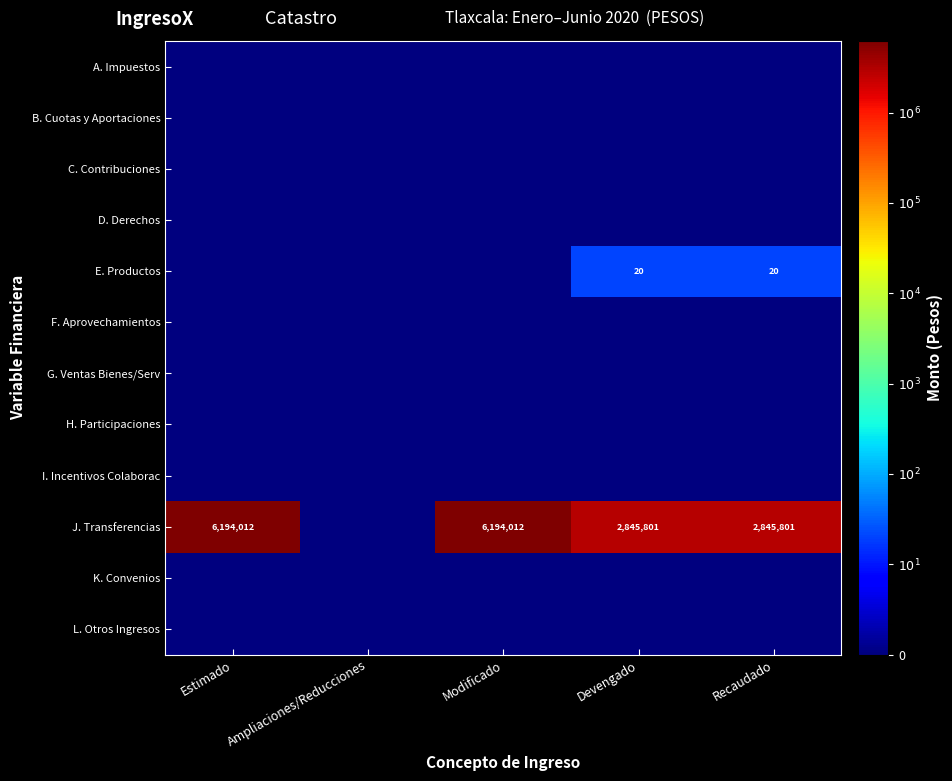

True or false: J. Transferencias has a value of 1853109 at Devengado.

False